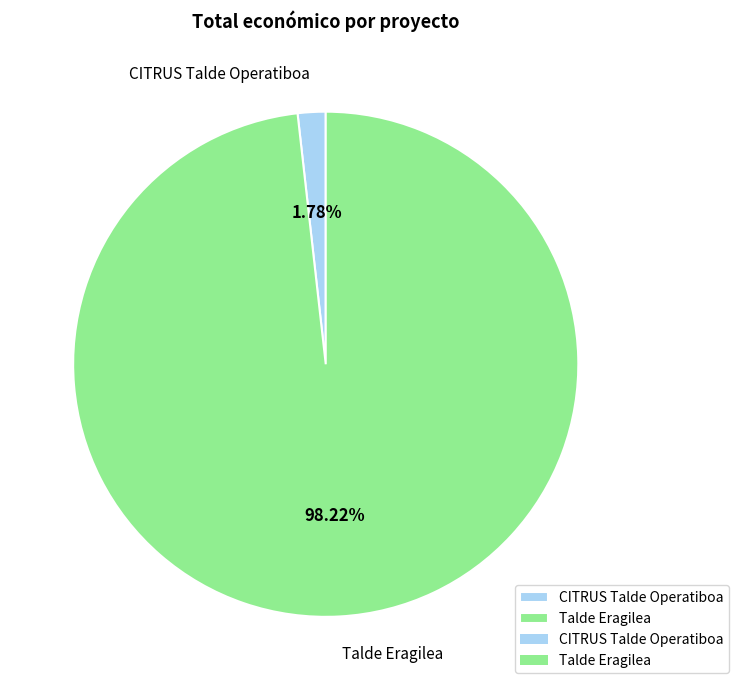

The CITRUS Talde Operatiboa slice represents 13% of the pie. True or false?

False